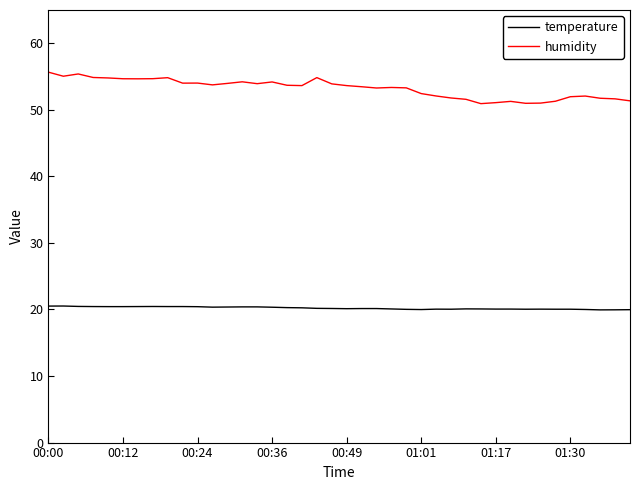

Which series has the largest total across all categories?

humidity